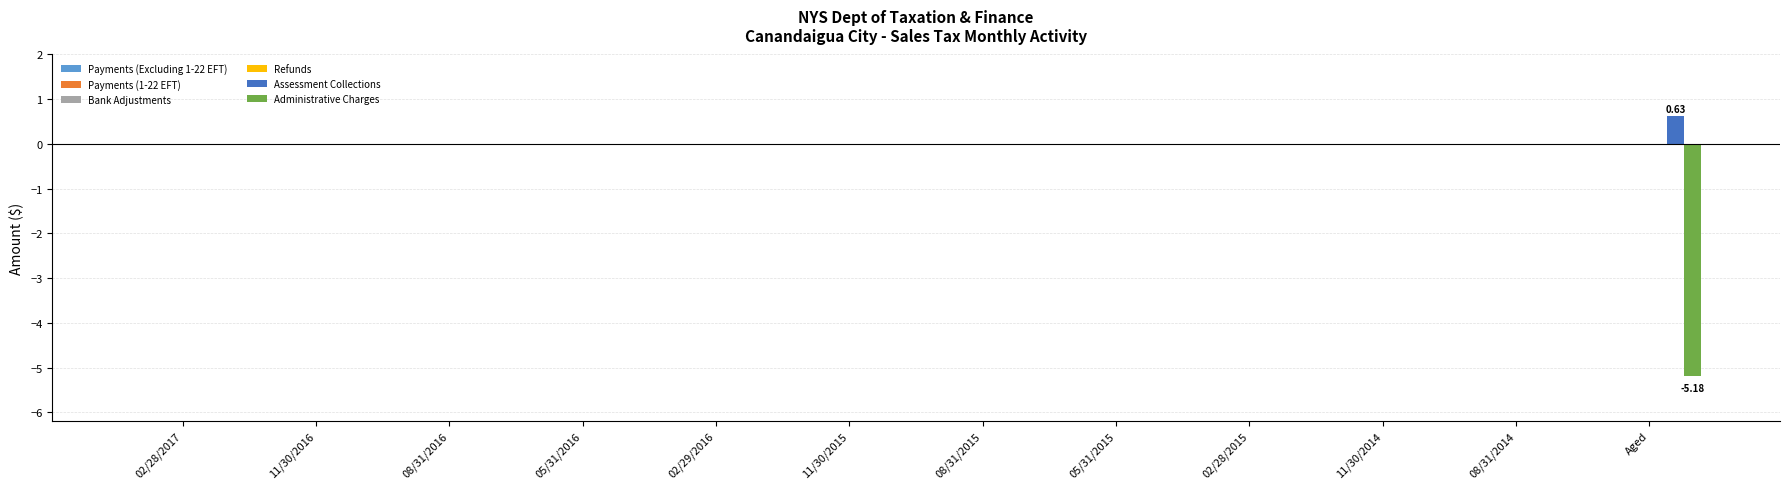

Count the number of categories in the chart.

12